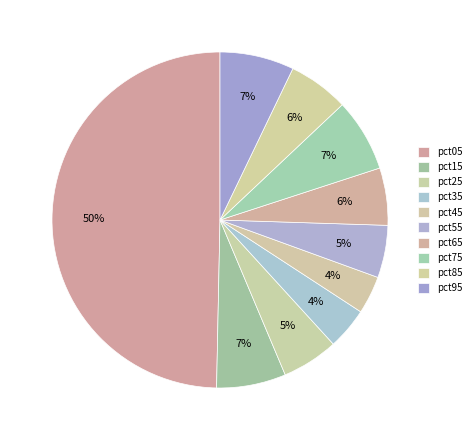

Count the number of slices in the pie.

10